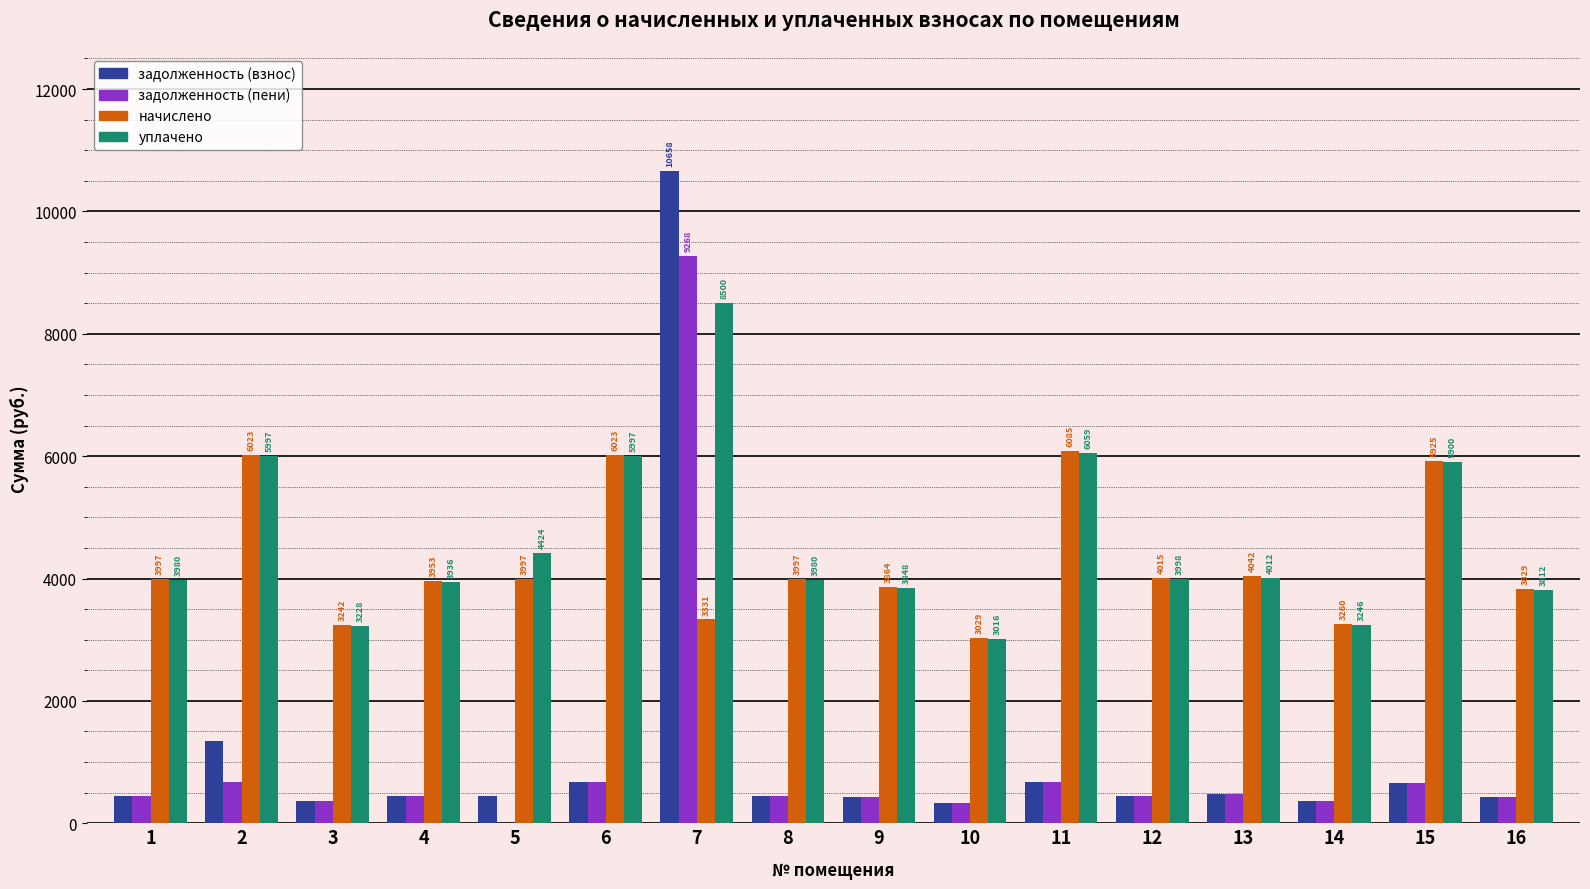

How many series are shown in this chart?

4